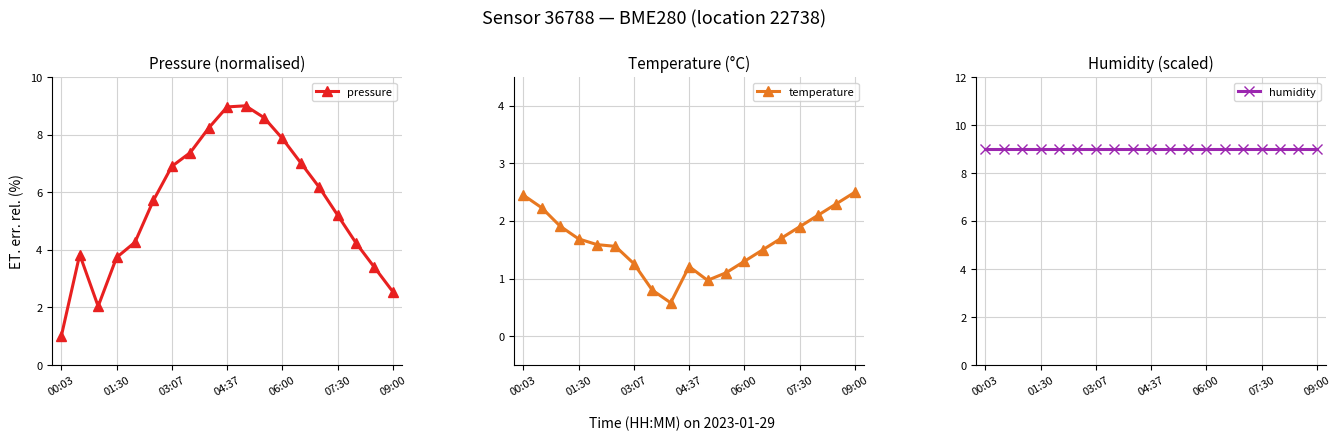

What is the smallest value displayed?

0.6